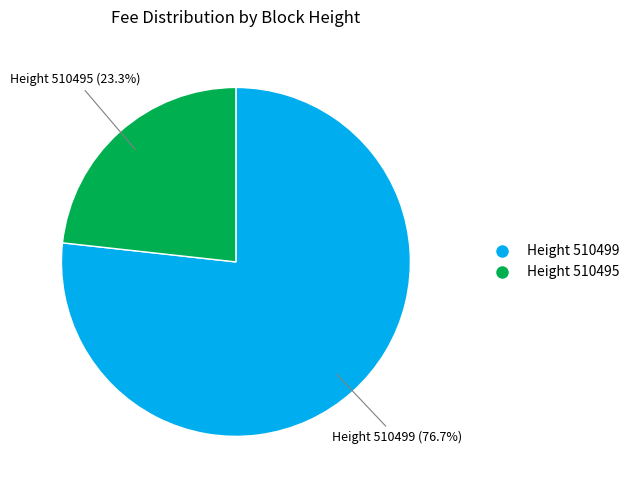

Between Height 510499 and Height 510495, which is larger?

Height 510499